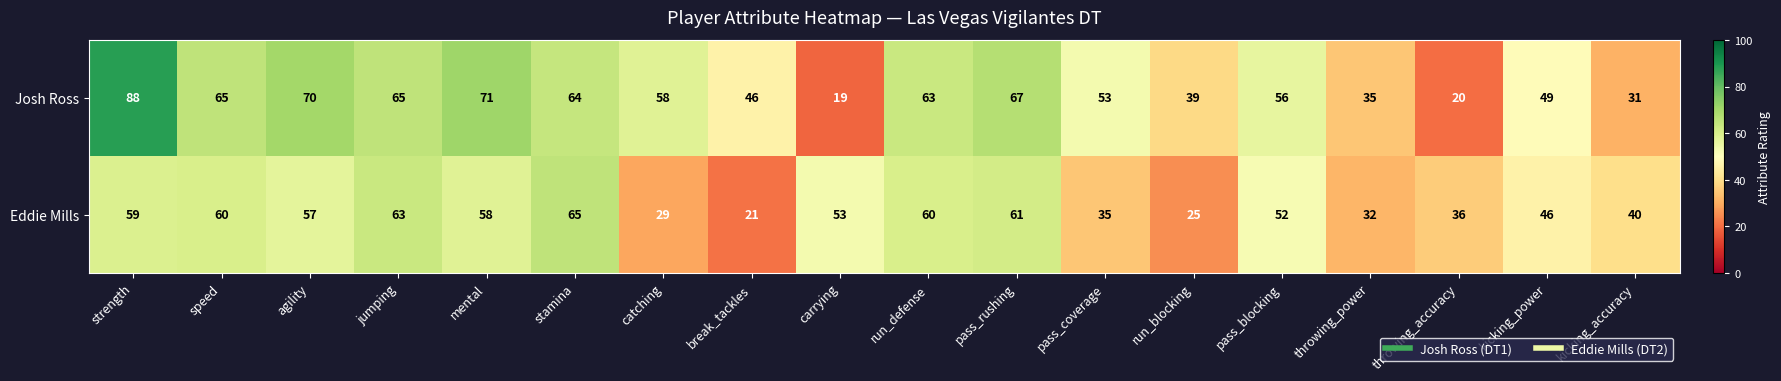

Rank the series by their average value, from highest to lowest.

Josh Ross, Eddie Mills